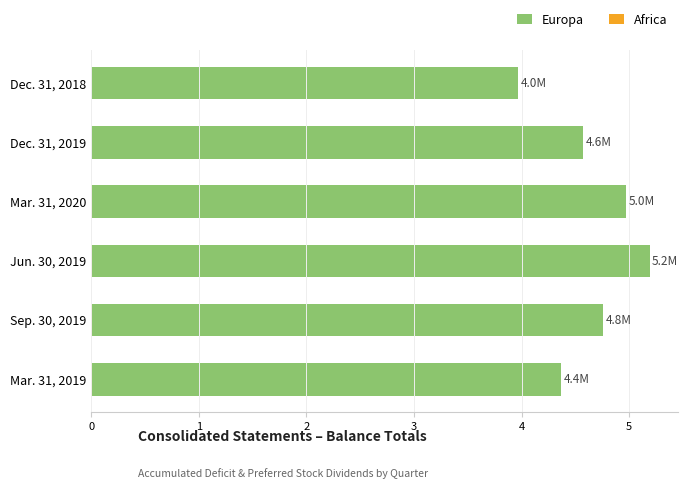

Is the value of Africa at Dec. 31, 2018 greater than the value of Europa at Dec. 31, 2018?

No